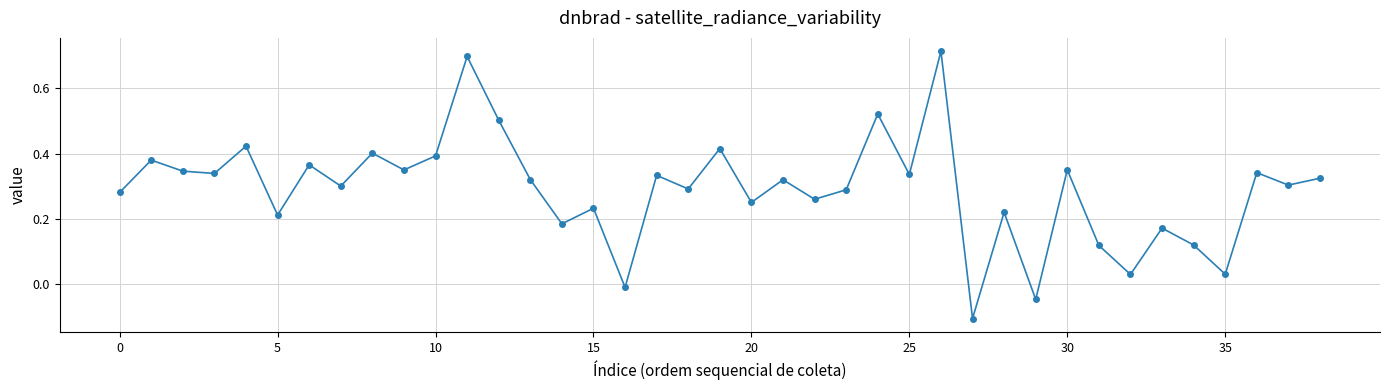

What is the minimum value shown in the chart?

-0.1